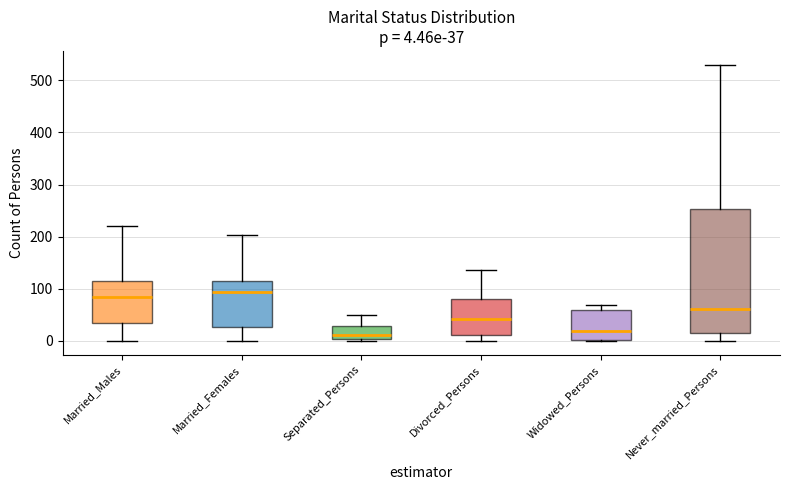

Comparing the boxes themselves (not the whiskers), which one is the tallest?

Never_married_Persons